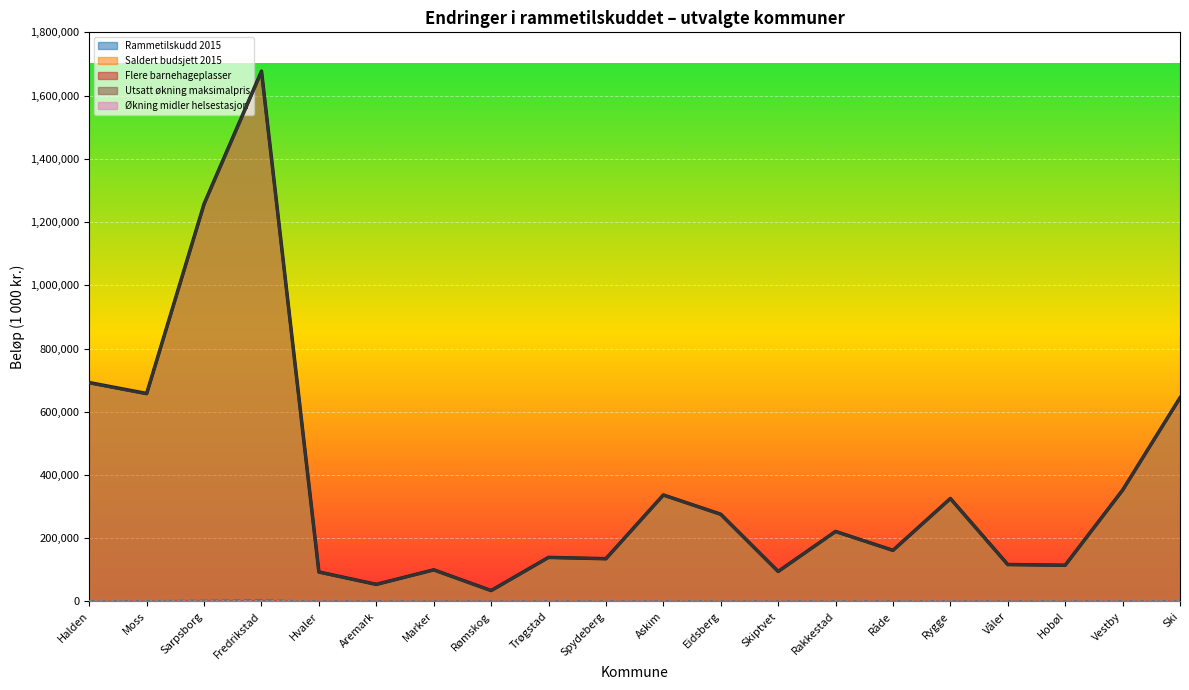

Between Vestby and Våler, which is larger?

Vestby